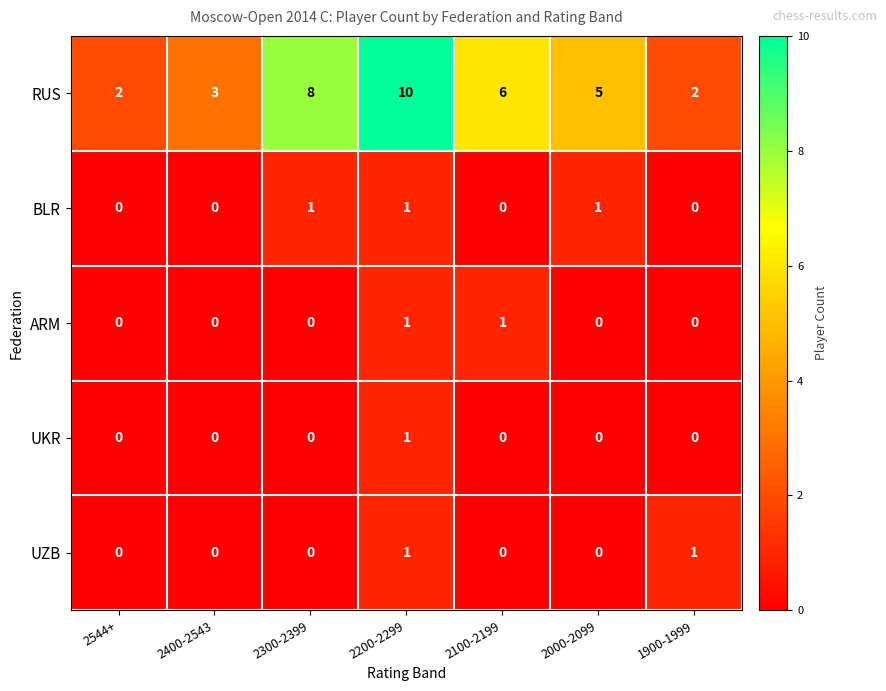

Which category has the highest value across all series?

2200-2299